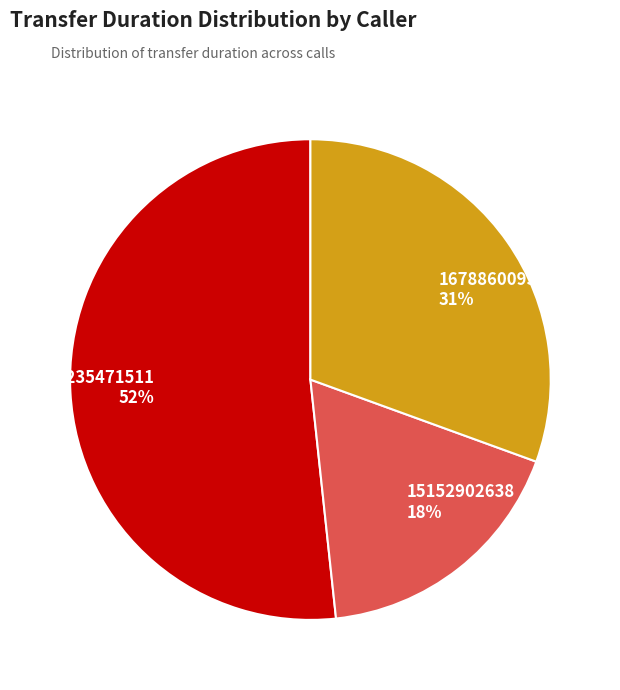

Rank the categories by value from highest to lowest.

13235471511, 16788600953, 15152902638